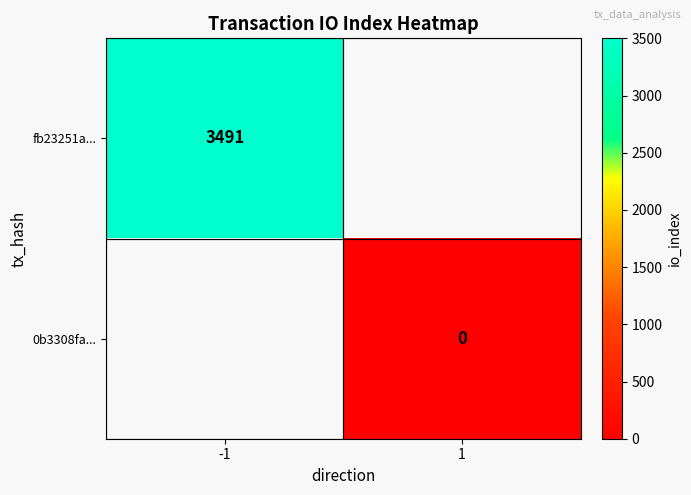

Is it true that fb23251a... equals 3491 at -1?

True